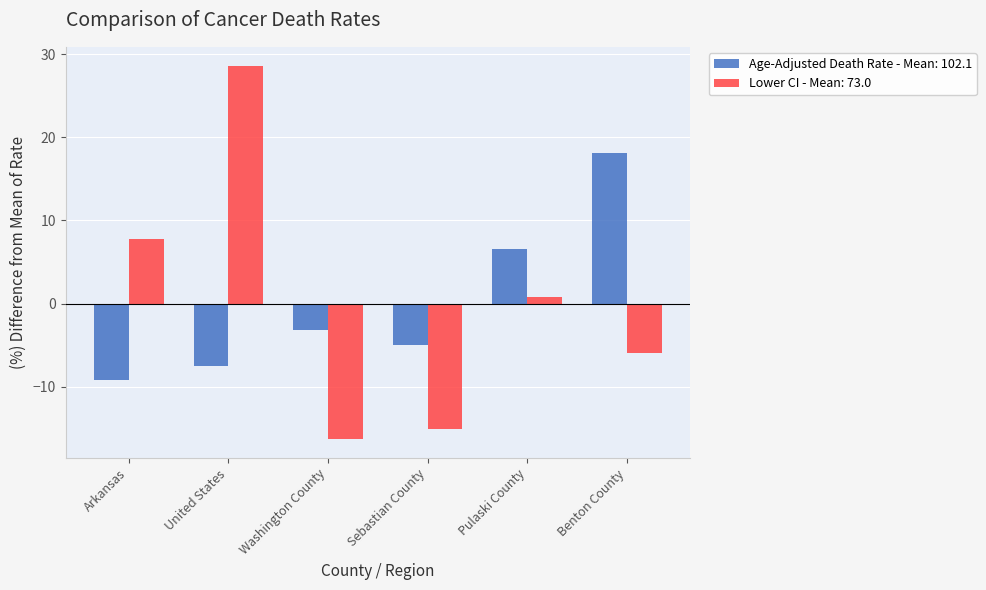

List the labels in order of Age-Adjusted Death Rate - Mean: 102.1 value, largest first.

Benton County, Pulaski County, Washington County, Sebastian County, United States, Arkansas